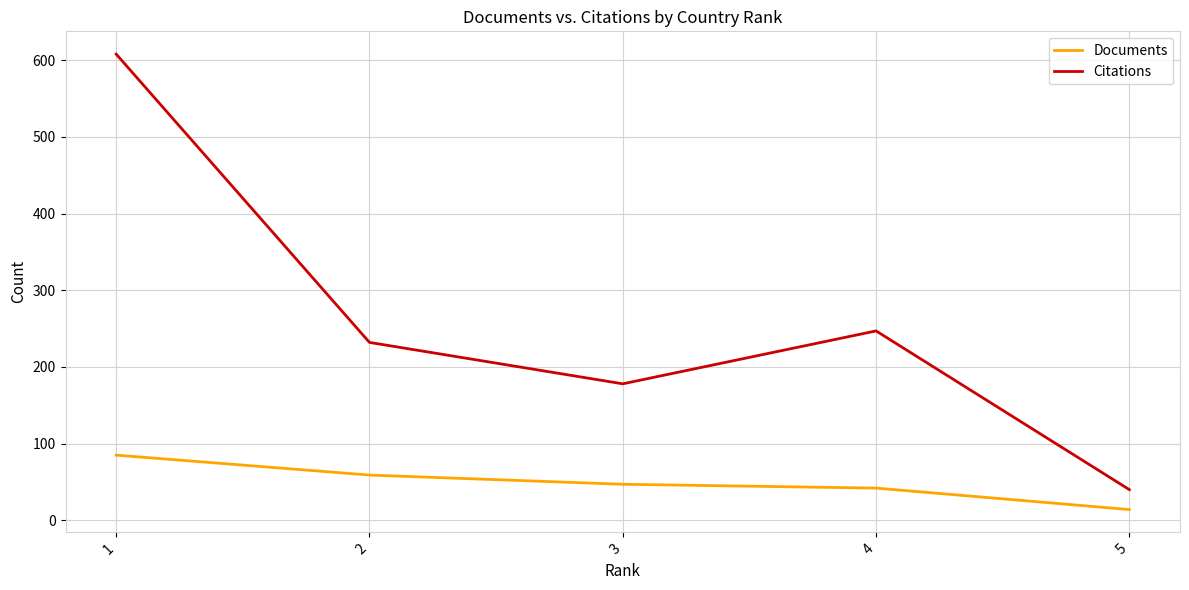

Which series has the largest total across all categories?

Citations